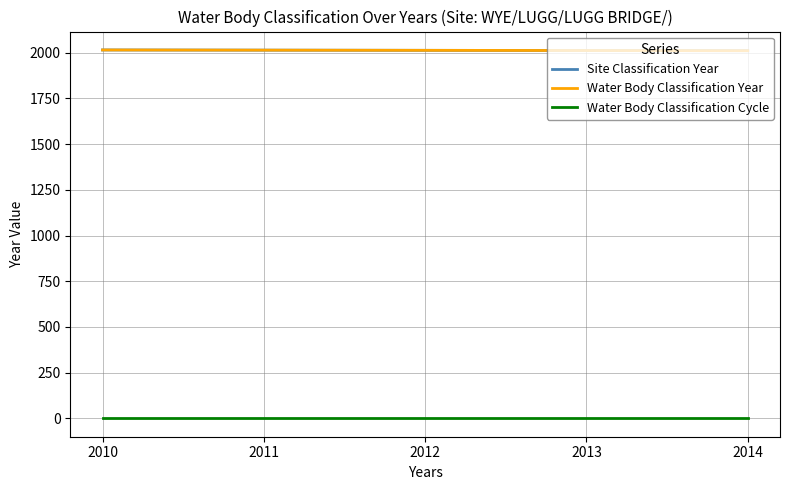

At which label does Site Classification Year reach its minimum?

2014